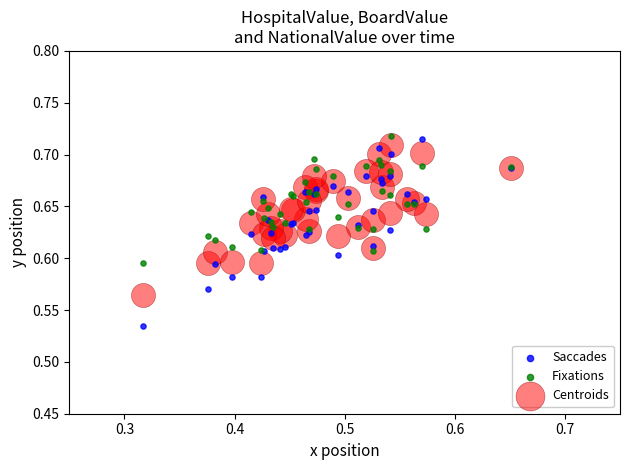

What is the X range (max minus min) for the scatter plot?

0.3